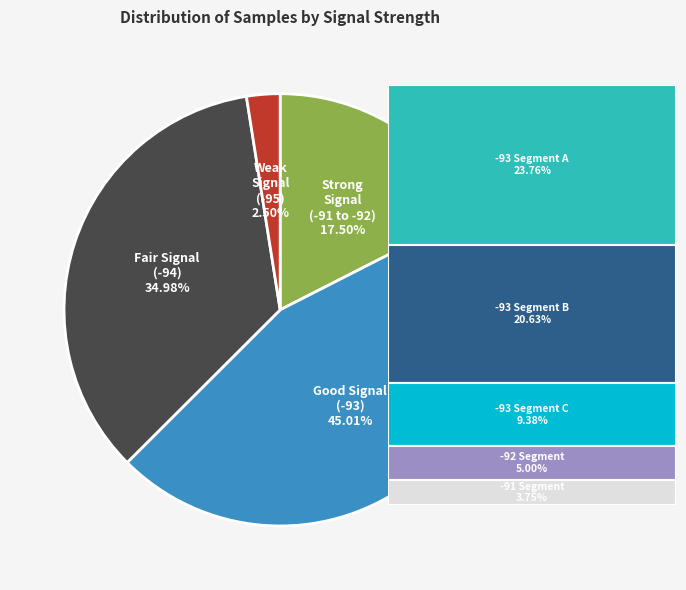

Is there a majority slice in this chart?

No